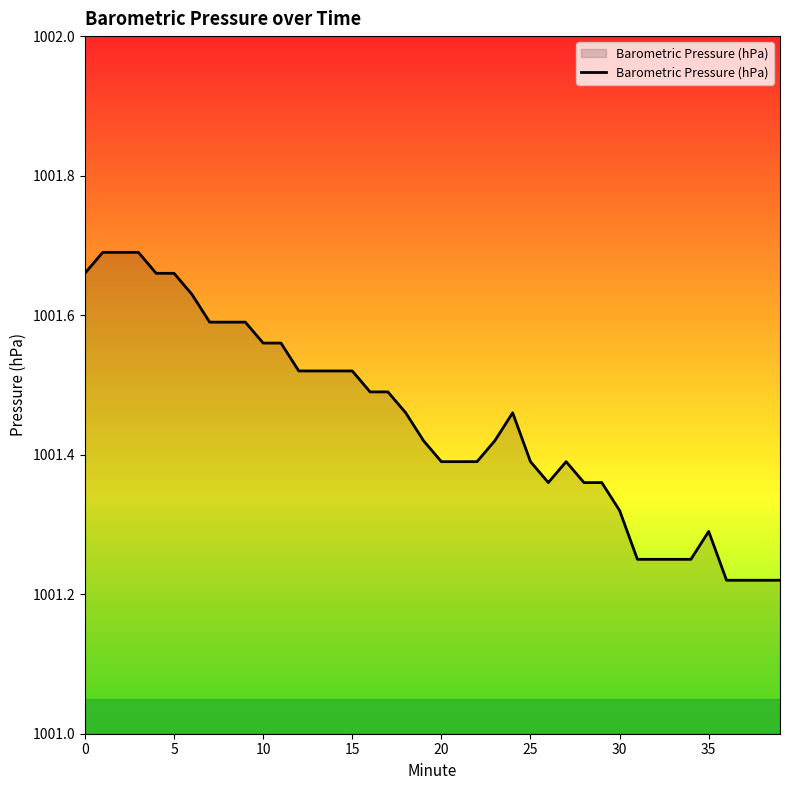

What is the difference between the maximum and minimum values?

0.5